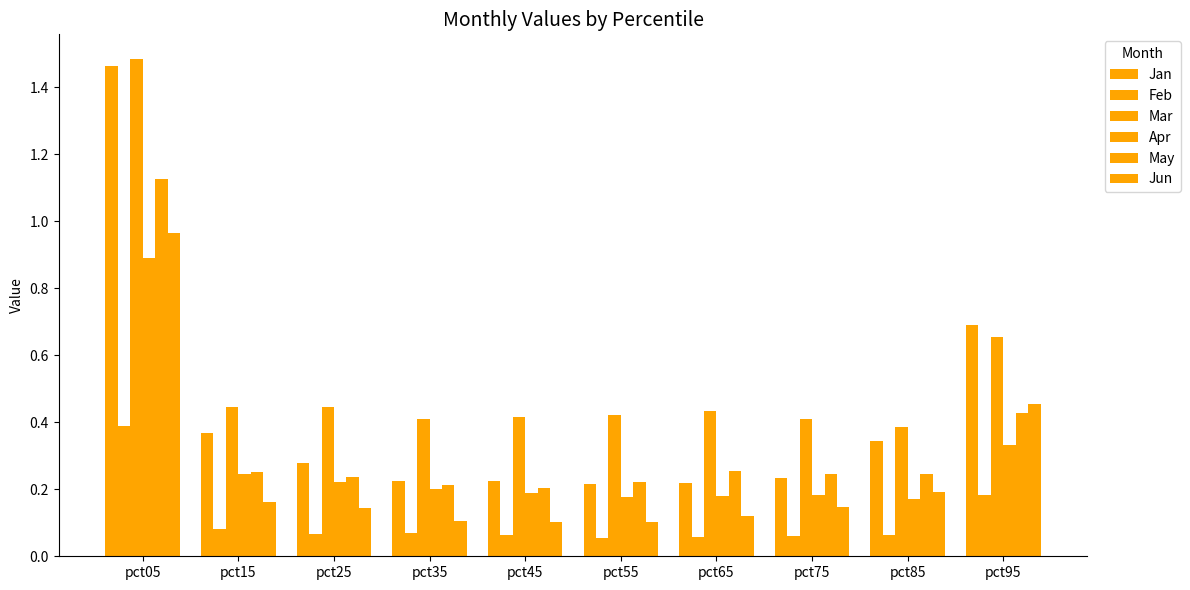

How many groups of bars are there?

10